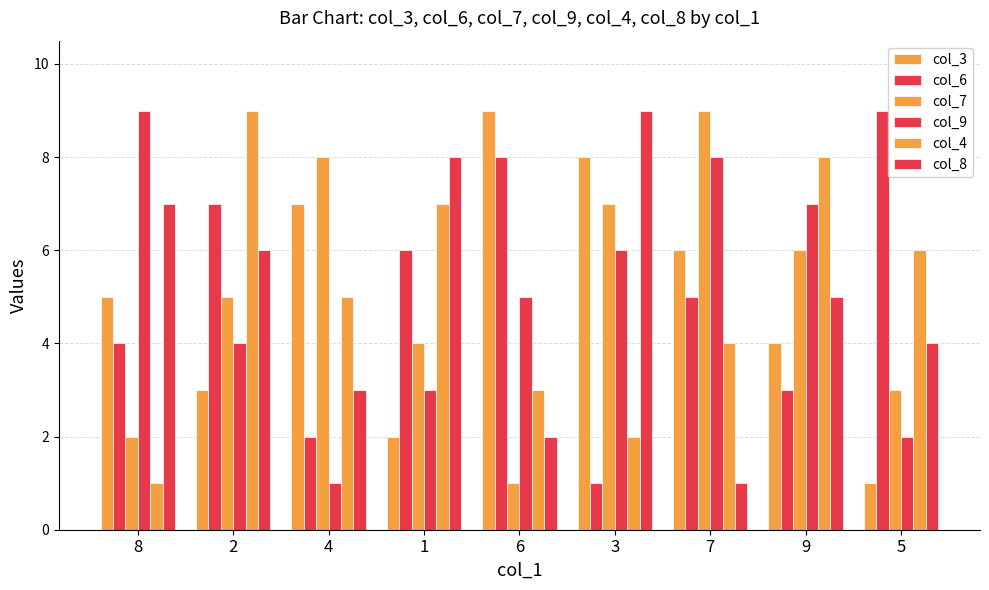

Rank the categories by col_9 value from lowest to highest.

4, 5, 1, 2, 6, 3, 9, 7, 8